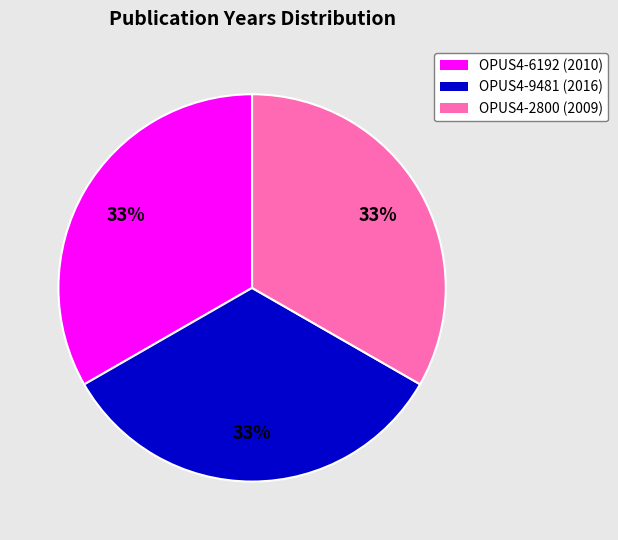

To the nearest percent, what percentage of the pie is OPUS4-9481?

33%